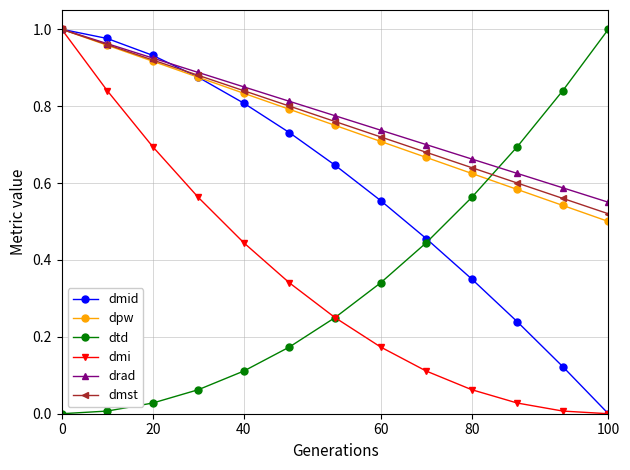

True or false: dpw has more than 1 interior local peaks.

False